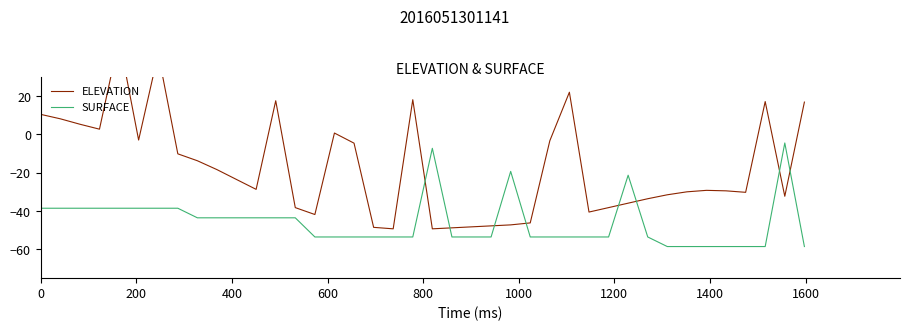

What is the lowest value of the SURFACE series?

-58.5